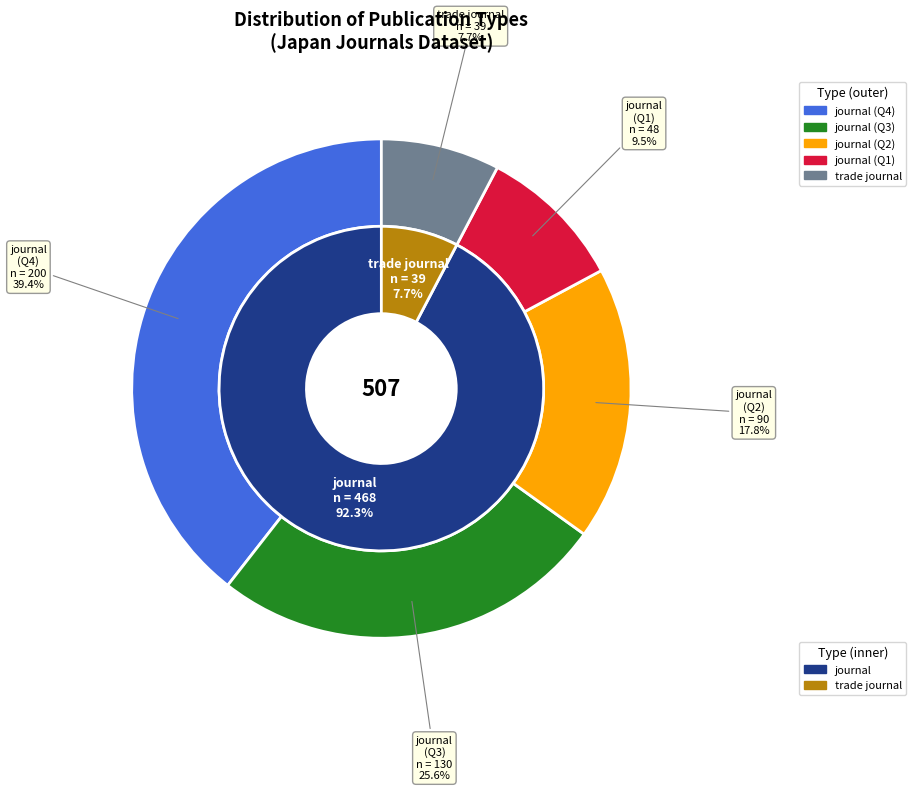

What percentage is the journal slice, to the nearest percent?

92%